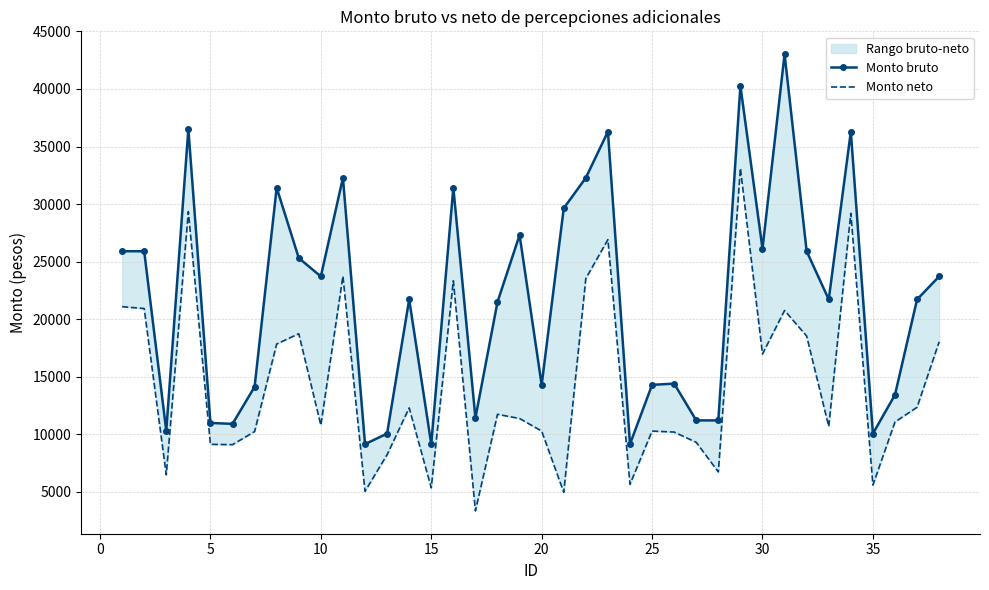

What is the total value across all series at 20?

19991.7